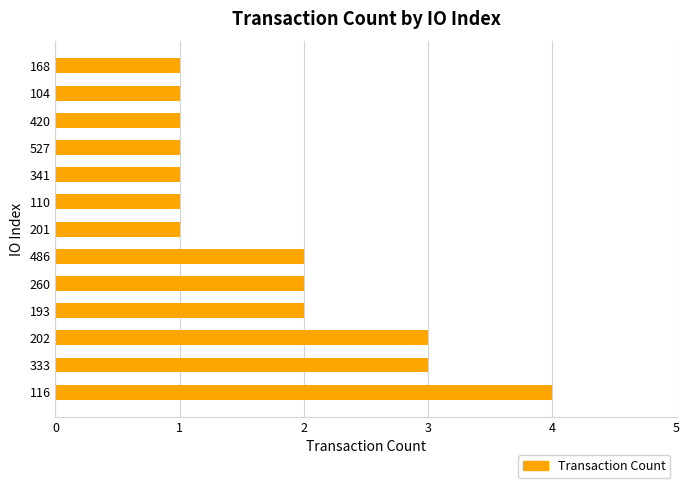

Does the chart contain any negative values?

No